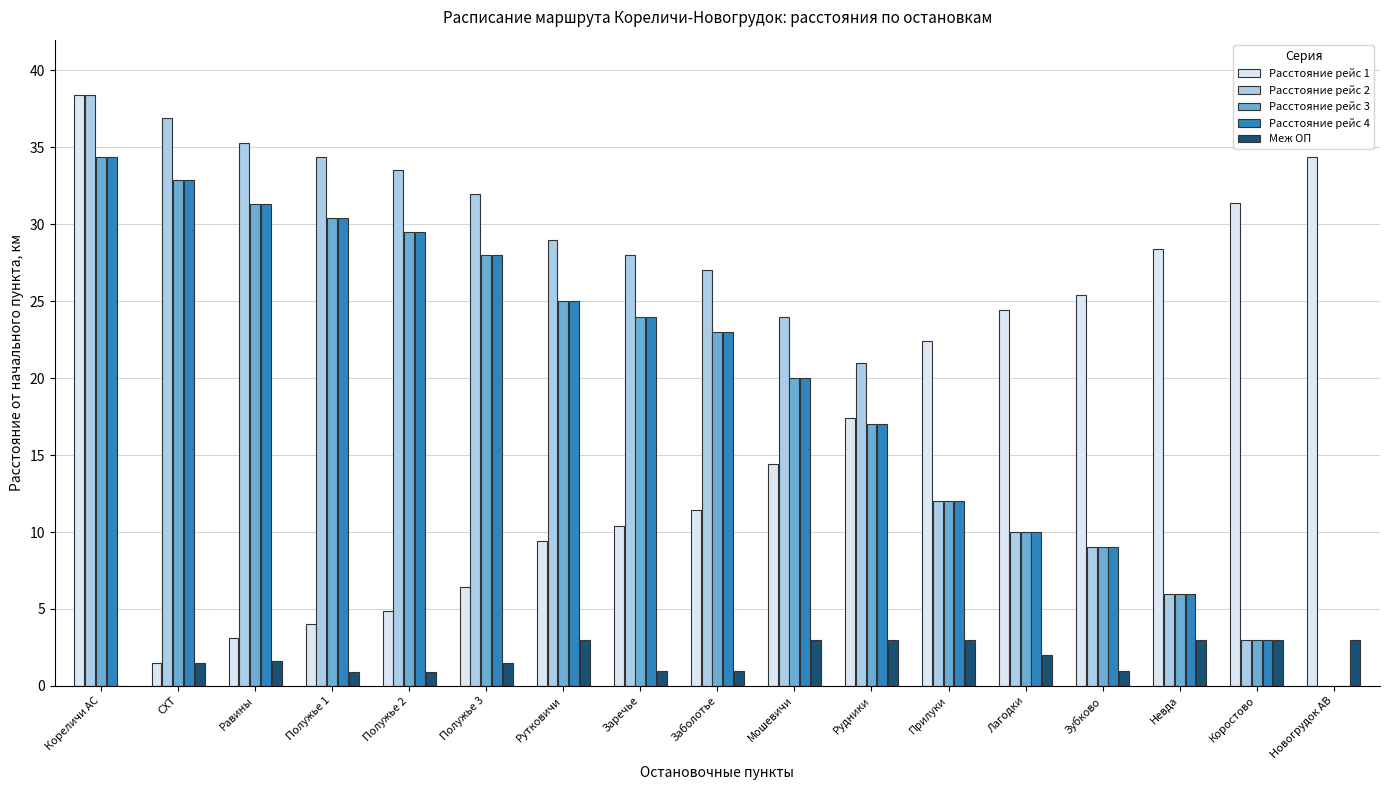

What is the total value across all series at Равины?

102.6